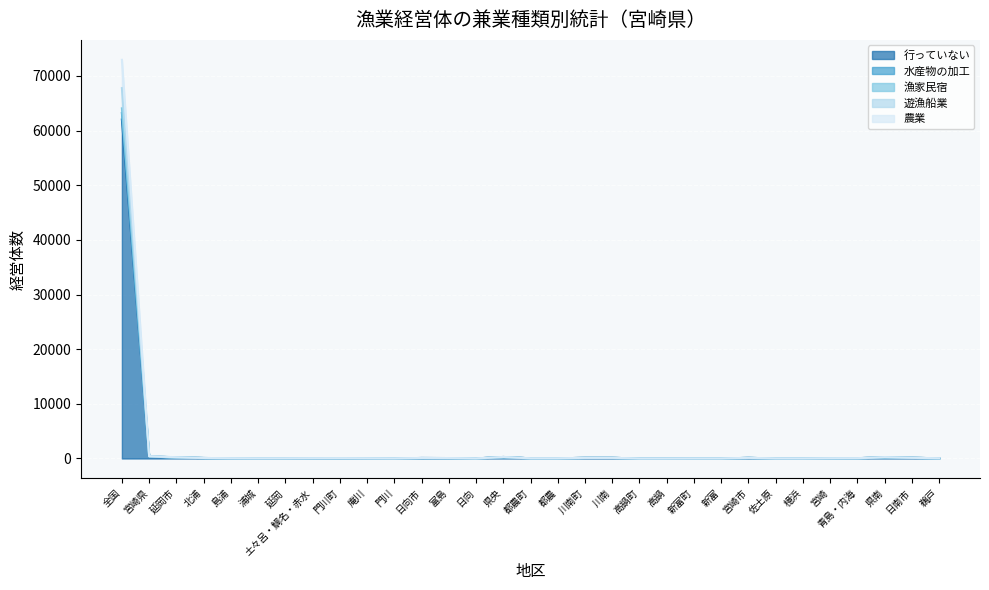

How many interior local valleys does the 漁家民宿 series have?

4